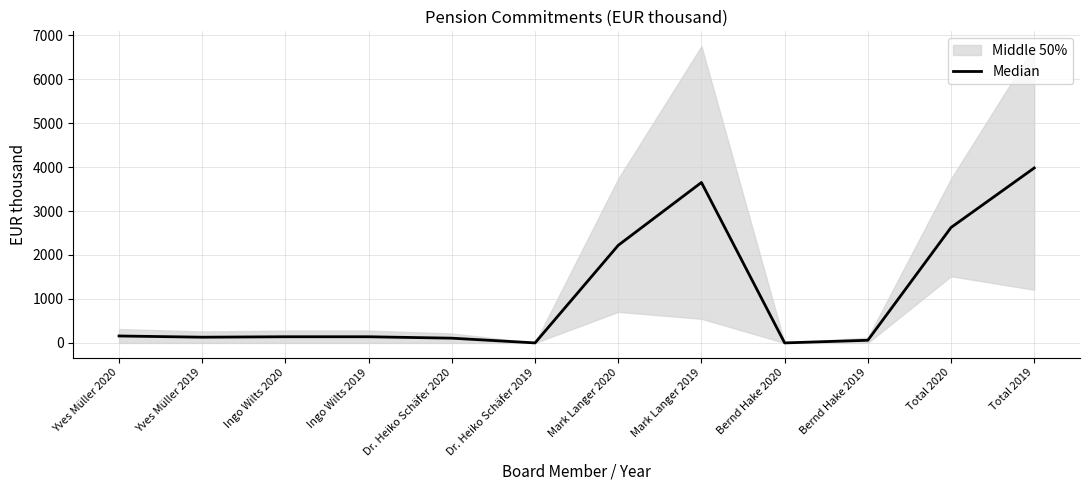

The value at Mark Langer 2020 is 3823.9. True or false?

False